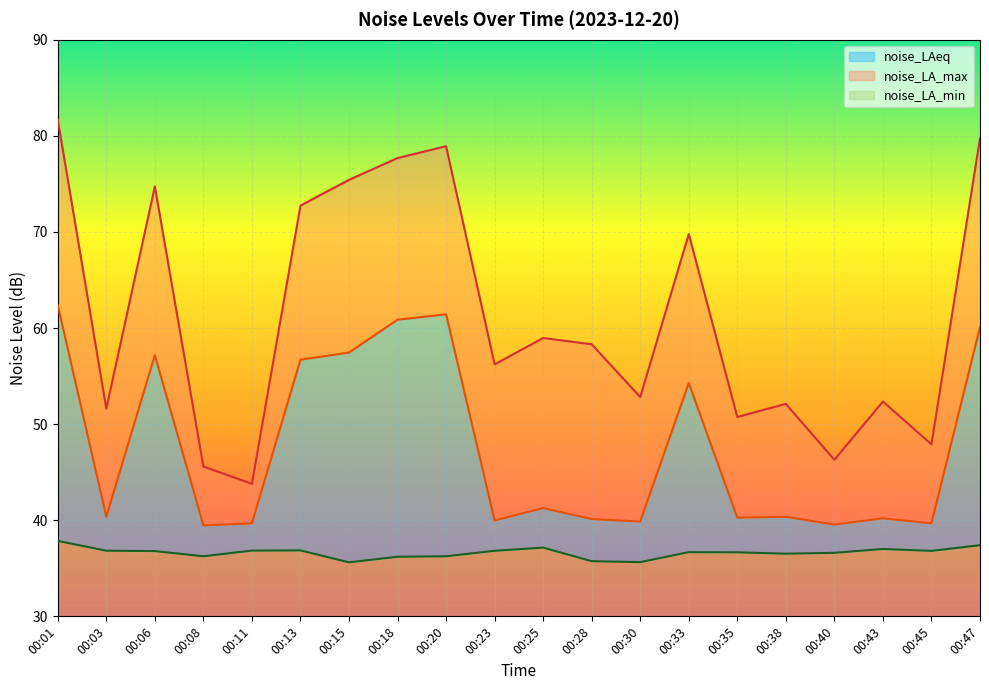

What is the difference between the noise_LA_max values at 00:06 and 00:35?

24.0